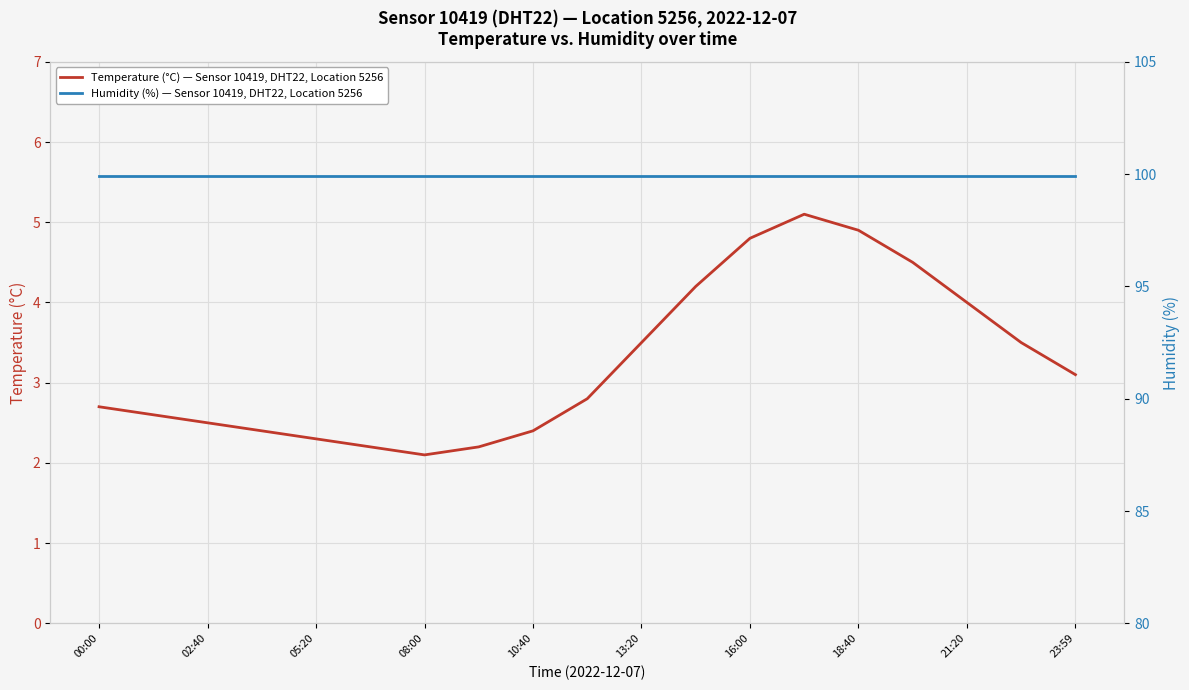

At how many categories does at least one series exceed 45?

19